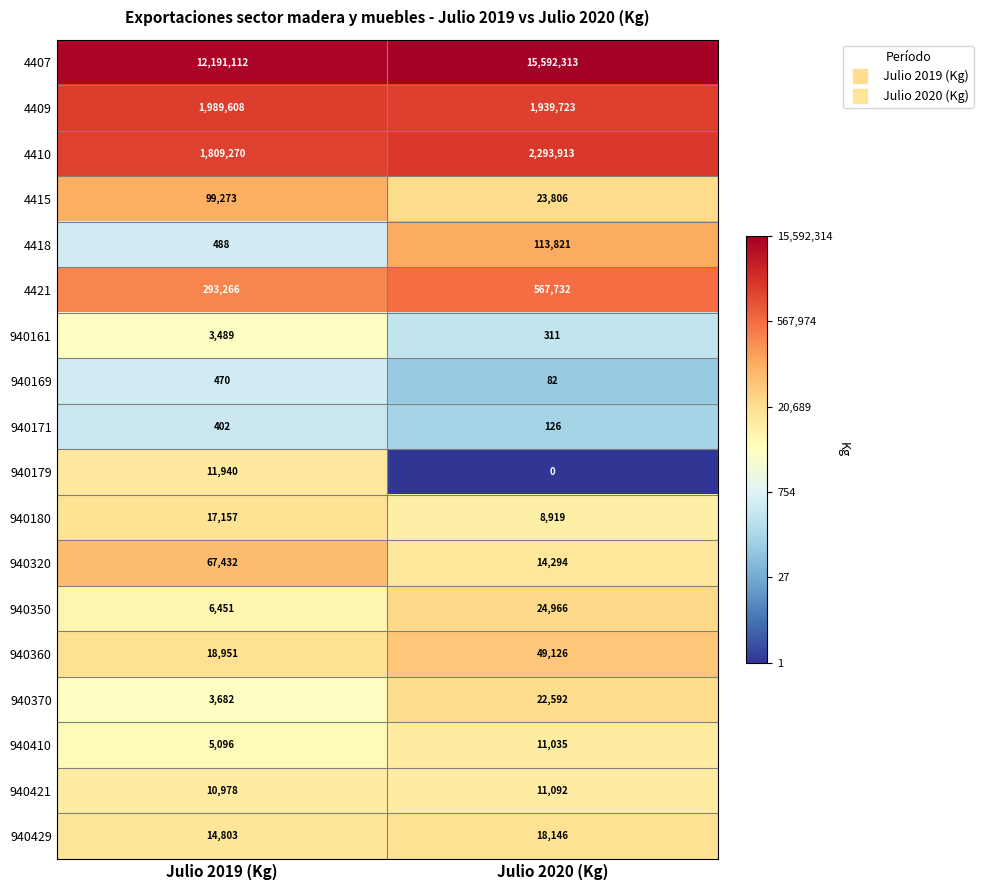

At how many categories does at least one series exceed 0?

2